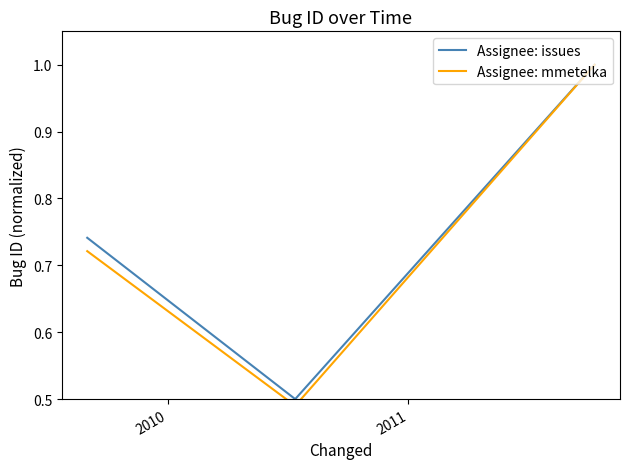

What is the value of the Assignee: issues point at the 2nd from the left?

0.5